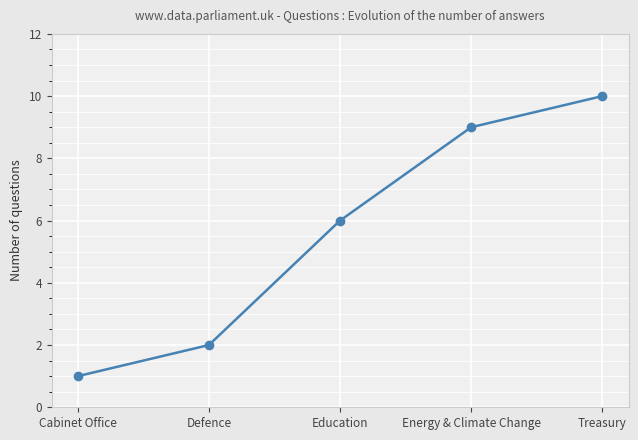

What is the approximate value at Energy & Climate Change?

9